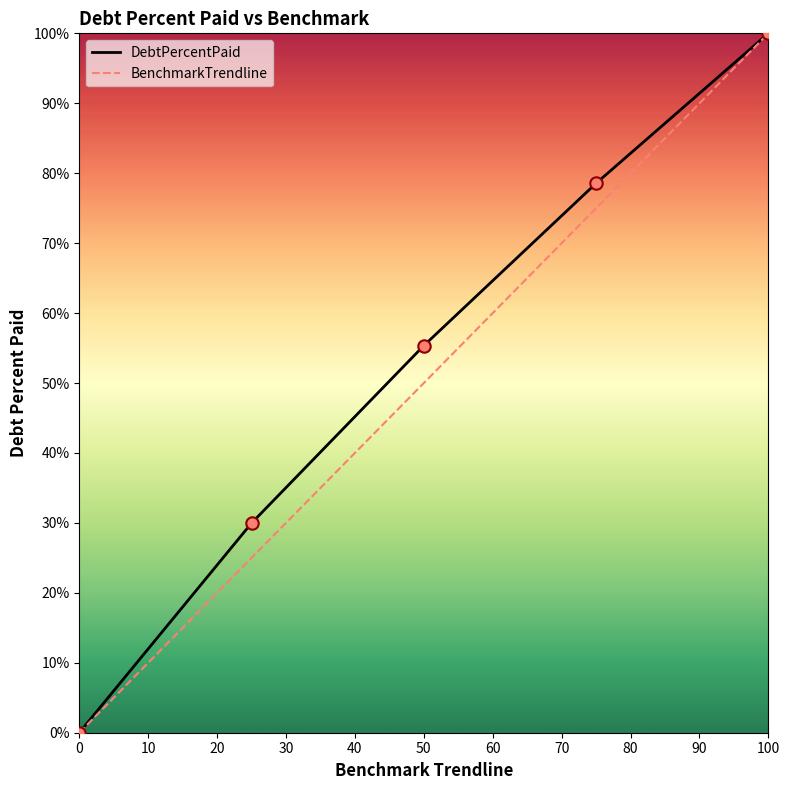

What is the maximum value shown in the chart?

100.0